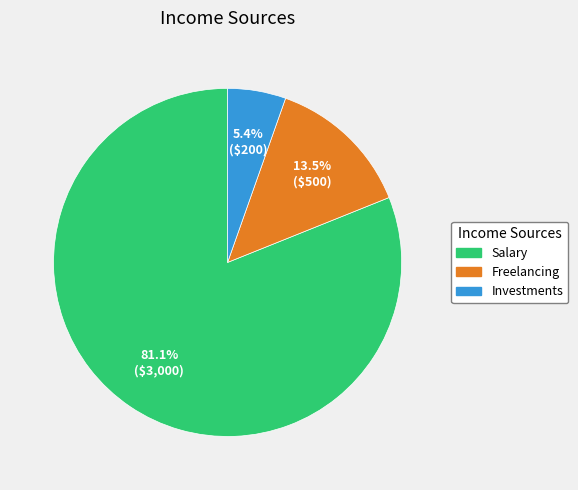

Does Salary represent more than half of the total?

Yes